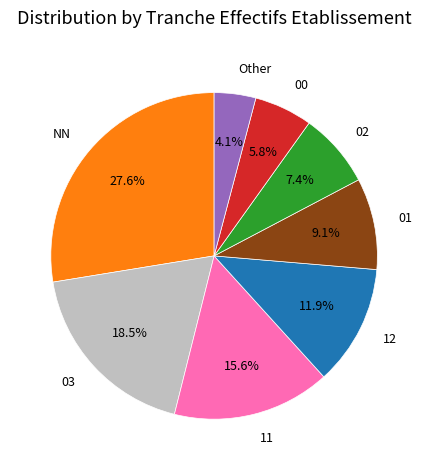

To the nearest percent, what percentage of the pie is 00?

6%